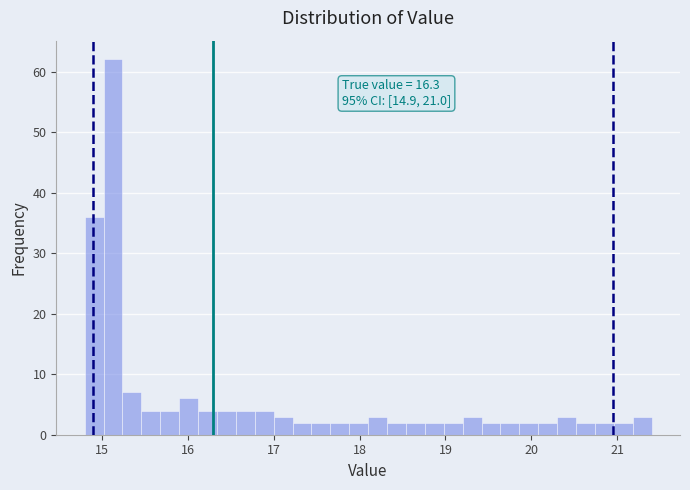

Around what value on the x-axis is the tallest bar? Give the approximate position of its centre, as read against the axis.

15.1